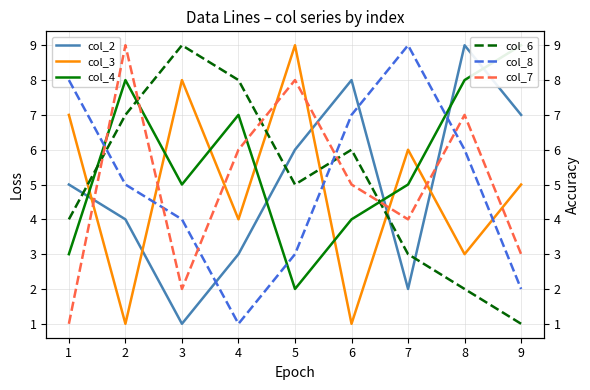

The col_2 series shows 11 at 6. True or false?

False